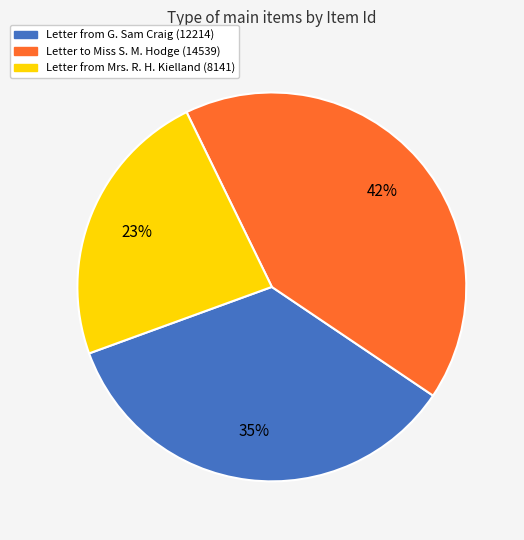

Does any single category account for the majority?

No